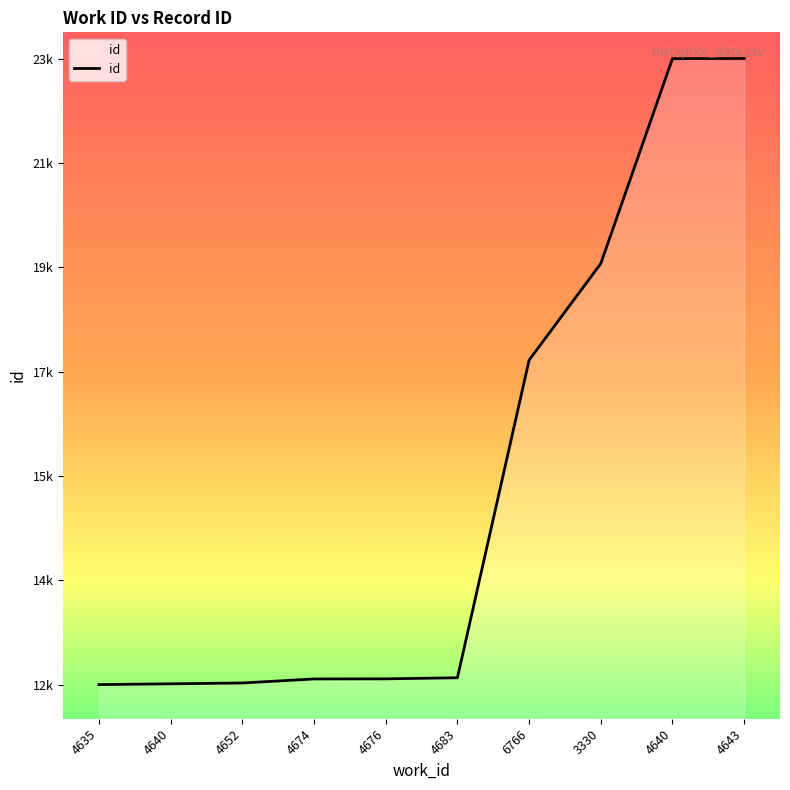

Is this an area chart (filled region under the line)?

Yes